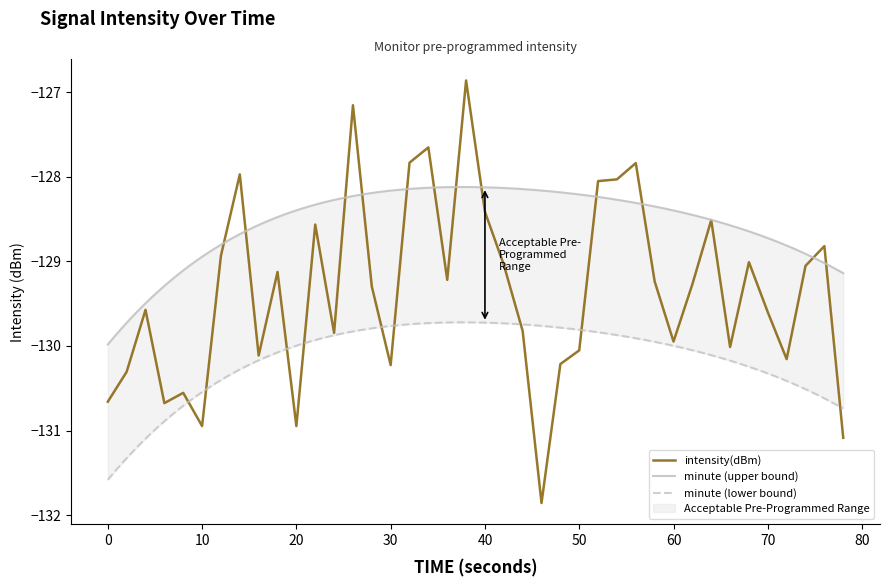

What is the minimum value shown in the chart?

-131.9